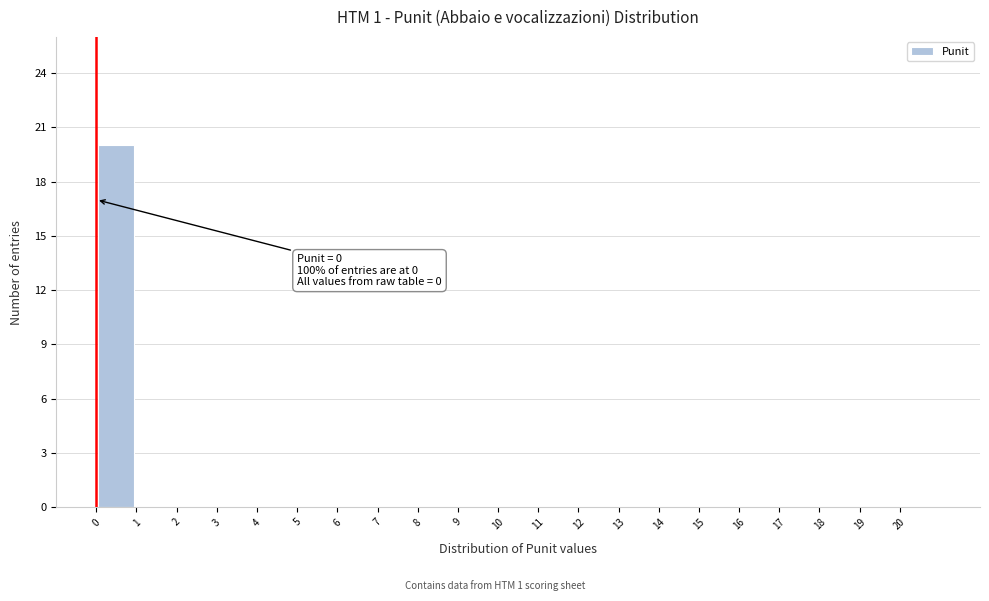

Over which range of the x-axis is the bar tallest?

0 to 1